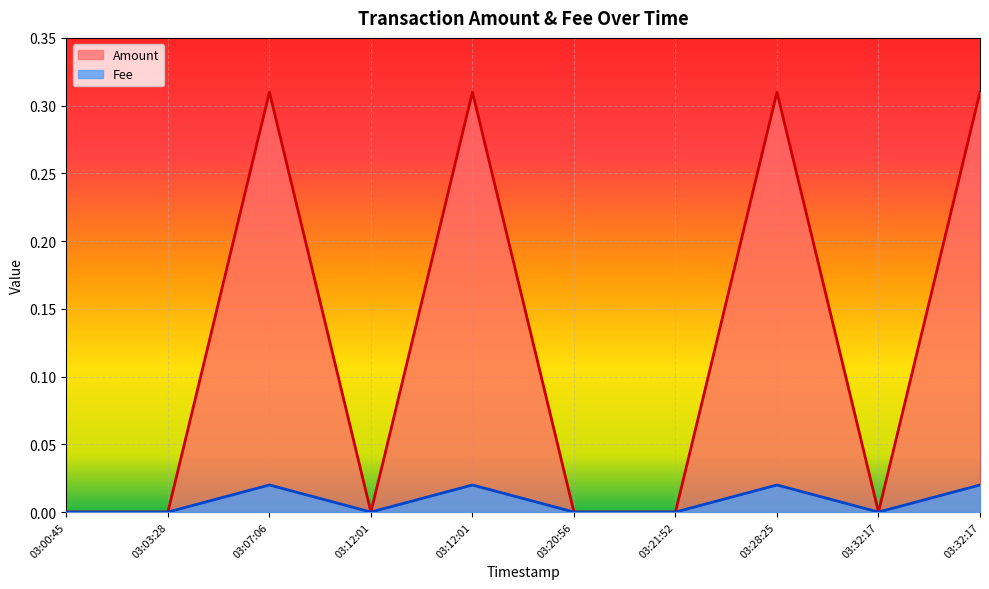

Which has a higher value, 03:21:52 or 03:28:25?

03:28:25